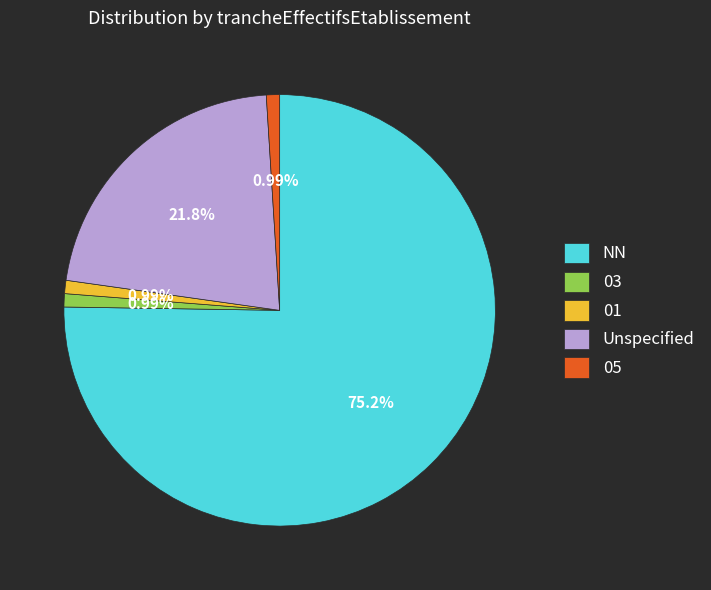

Approximately how many times larger is the value at NN compared to 05?

76.0